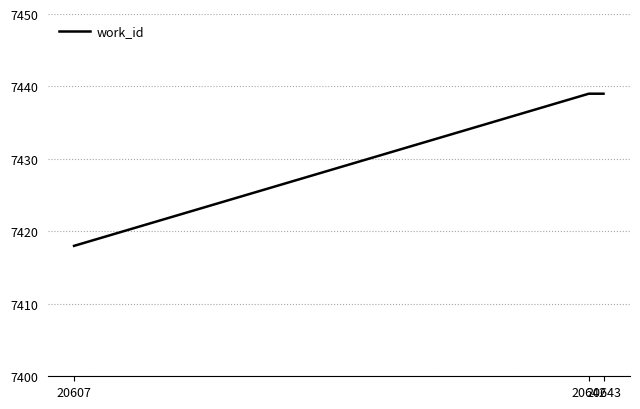

Is it true that the value at 20607 is 7418?

True